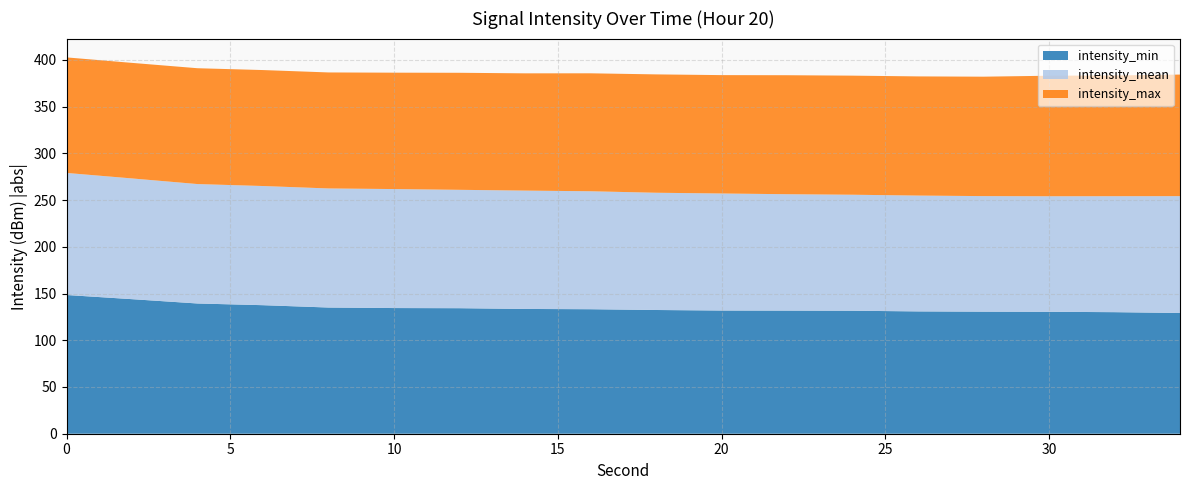

At which label does intensity_min first exceed -132?

20